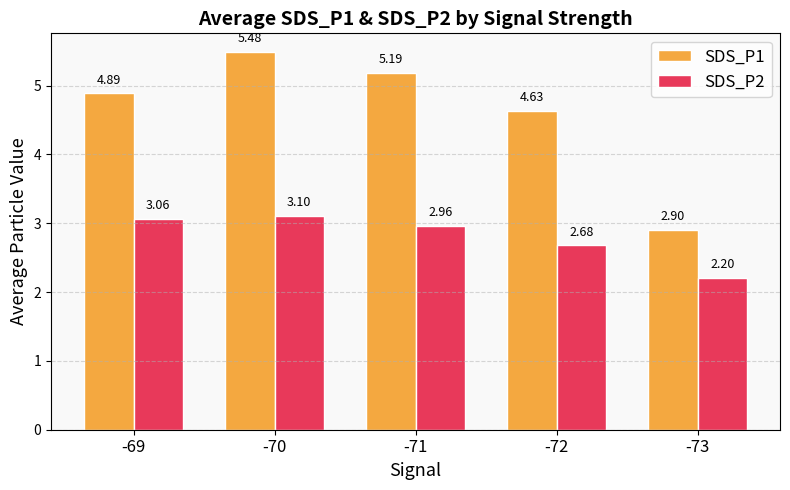

Is it true that SDS_P2 equals 1.1 at -70?

False